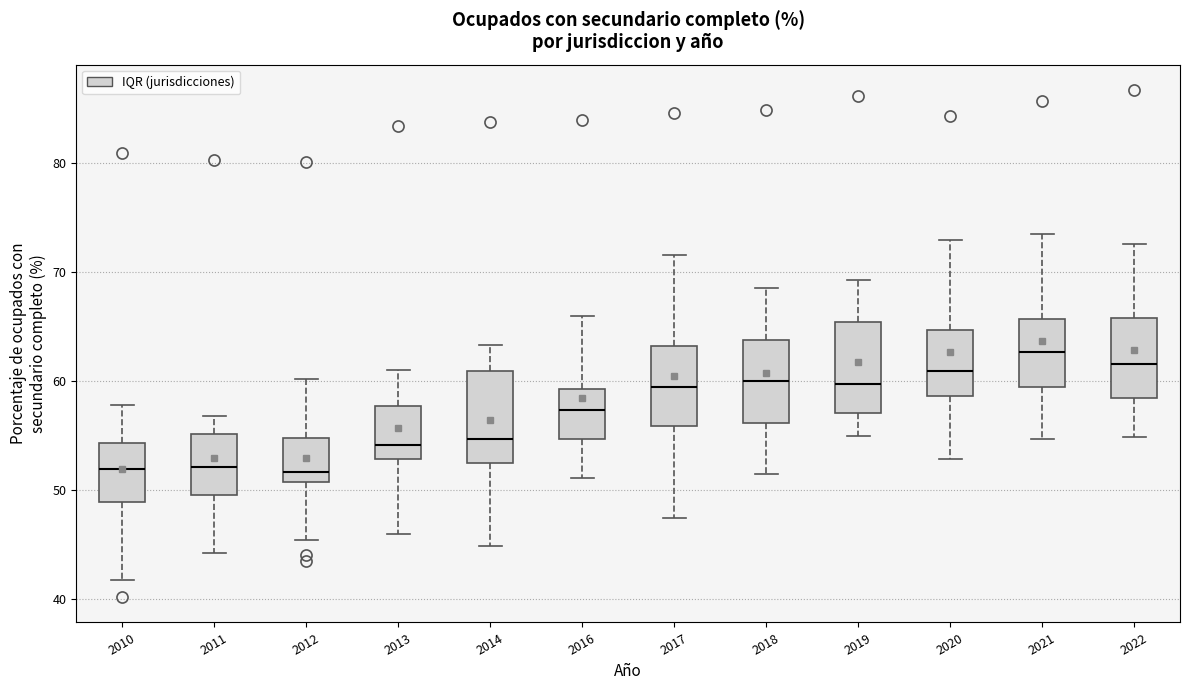

Reading left to right, transcribe this box plot: for each box, give where its median line is, the range the box spans, and where its two whiskers end, as read against the y-axis. The values are not printed on the chart, so give them approximately, as read against the axis.

2010: median 52, box 49 to 54, whiskers 42 to 58
2011: median 52, box 50 to 55, whiskers 44 to 57
2012: median 52, box 51 to 55, whiskers 45 to 60
2013: median 54, box 53 to 58, whiskers 46 to 61
2014: median 55, box 52 to 61, whiskers 45 to 63
2016: median 57, box 55 to 59, whiskers 51 to 66
2017: median 59, box 56 to 63, whiskers 47 to 72
2018: median 60, box 56 to 64, whiskers 51 to 69
2019: median 60, box 57 to 65, whiskers 55 to 69
2020: median 61, box 59 to 65, whiskers 53 to 73
2021: median 63, box 59 to 66, whiskers 55 to 74
2022: median 62, box 58 to 66, whiskers 55 to 73